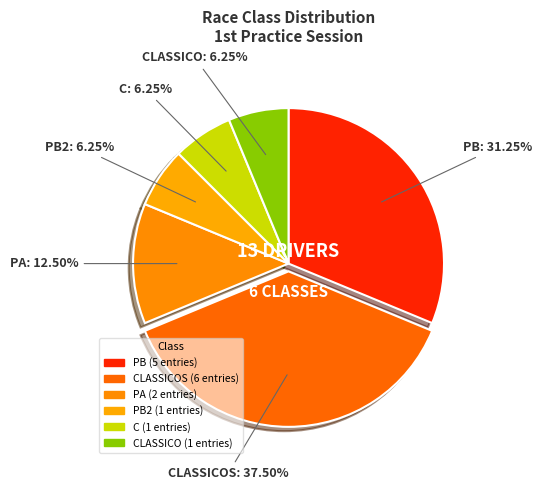

How many slices are in this pie chart?

6